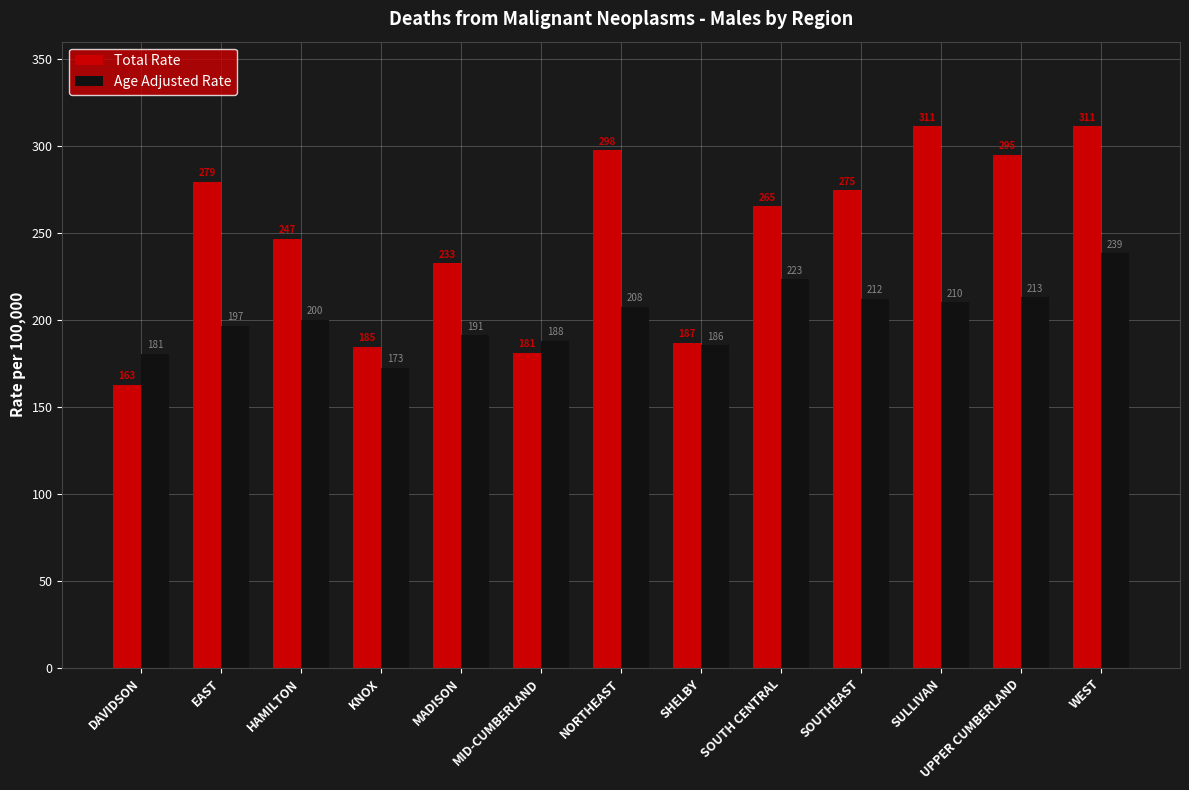

What is the difference between the second highest and minimum values in the Age Adjusted Rate series?

50.7